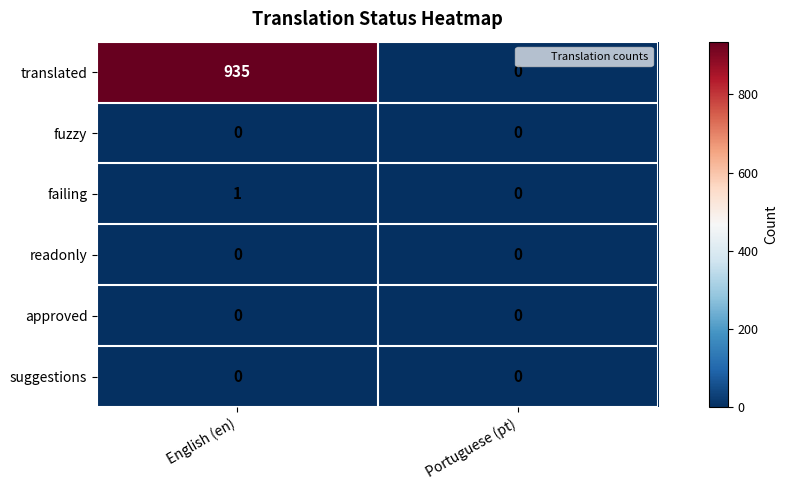

Reading right to left, what are all the values shown in this chart?

translated: 0	935
fuzzy: 0	0
failing: 0	1
readonly: 0	0
approved: 0	0
suggestions: 0	0